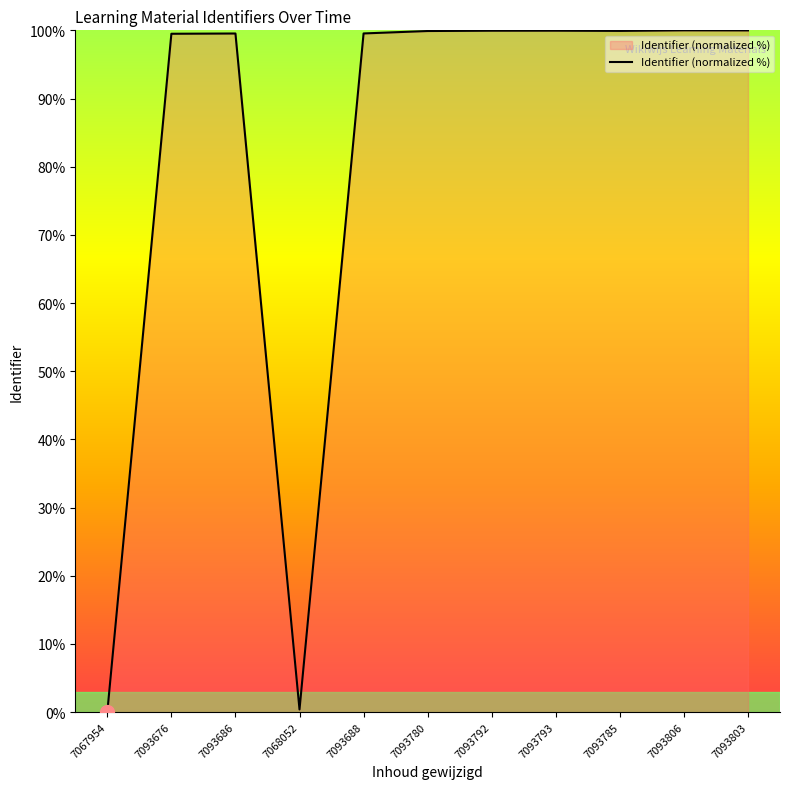

The chart shows a value of 158.5 at 7093806. True or false?

False